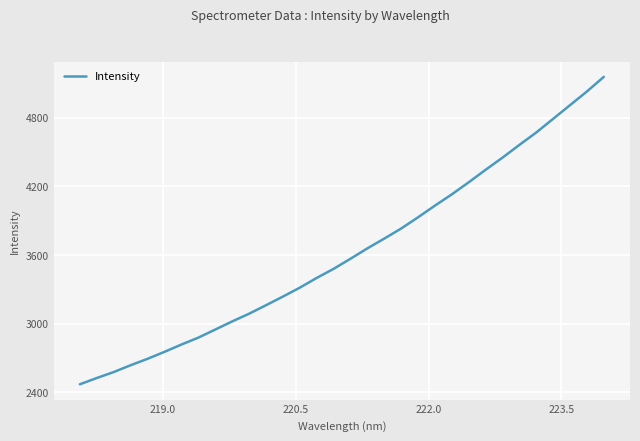

What is the difference between the maximum and minimum values?

2690.8